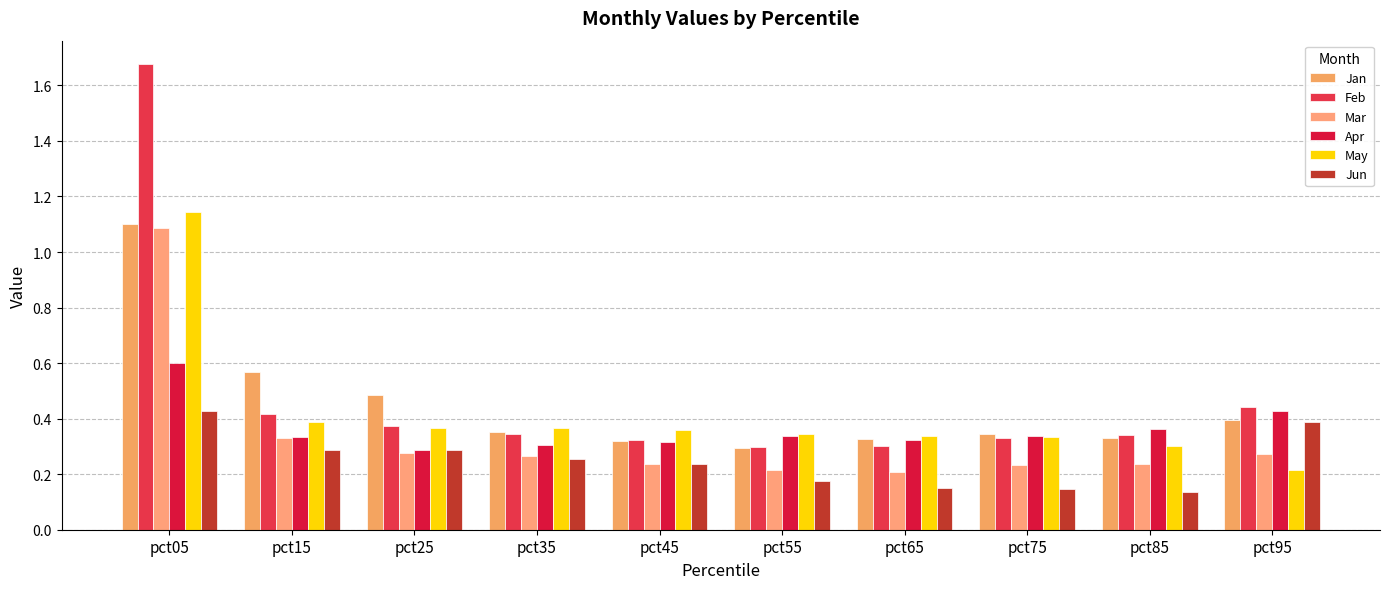

The value of Mar at pct85 is 0.2. True or false?

True